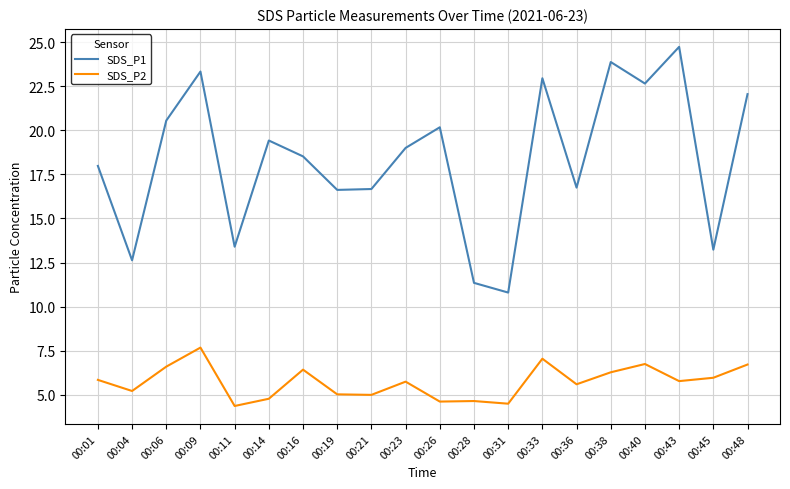

Where is the first local maximum for SDS_P1?

00:09